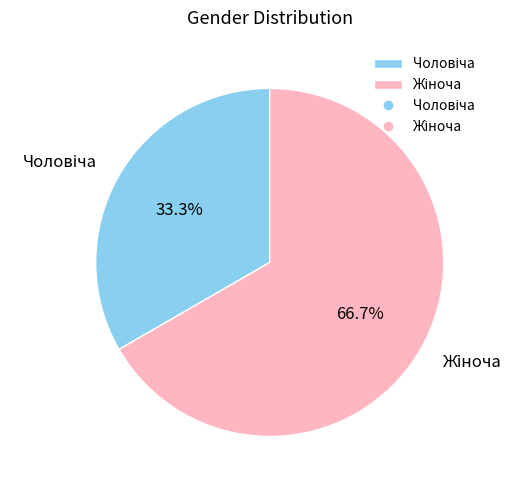

Is there a majority slice in this chart?

Yes